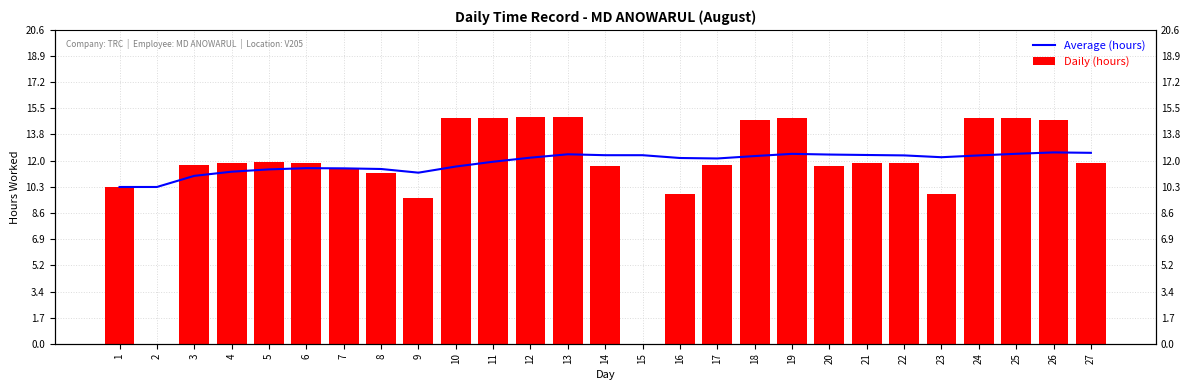

Reading left to right, extract all data points from this chart.

Average (hours): 10.3	10.3	11.0	11.3	11.4	11.5	11.5	11.5	11.2	11.6	11.9	12.2	12.4	12.4	12.4	12.2	12.2	12.3	12.5	12.4	12.4	12.4	12.2	12.4	12.5	12.6	12.5
Daily (hours): 10.3	0.0	11.8	11.8	11.9	11.8	11.4	11.2	9.5	14.8	14.8	14.9	14.9	11.7	0.0	9.8	11.7	14.7	14.8	11.6	11.9	11.8	9.9	14.8	14.8	14.7	11.9